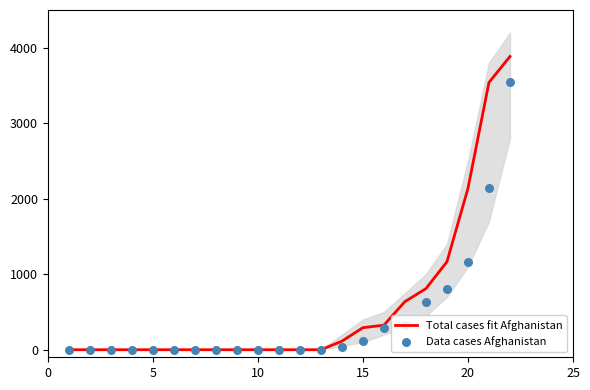

At how many categories does at least one series exceed 2351?

2